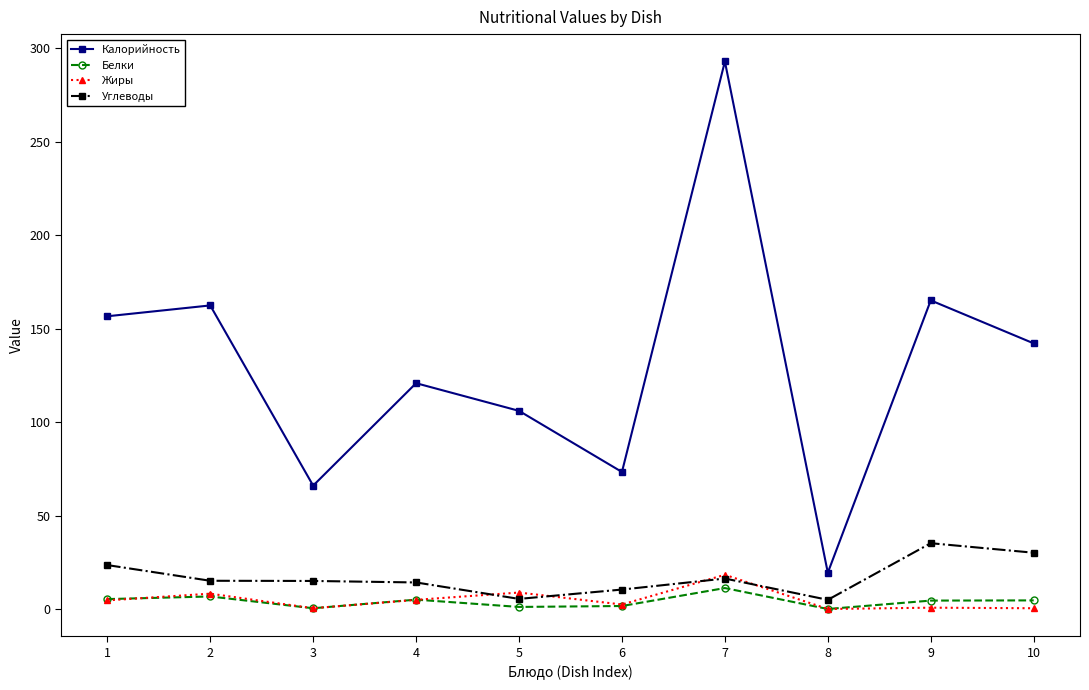

What value does the Калорийность series have at 5?

106.0